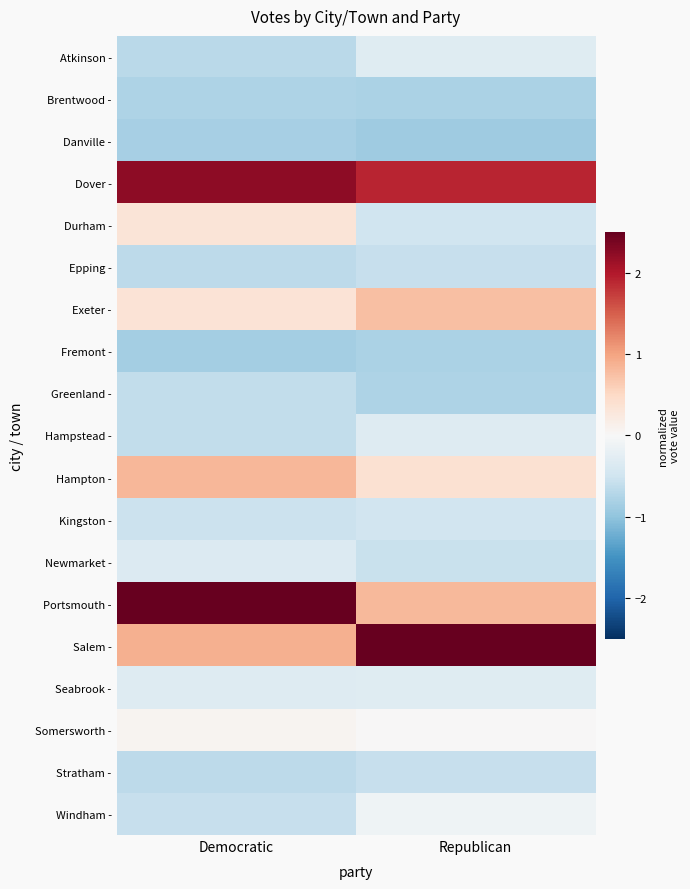

Which label corresponds to the smallest value in the chart?

Republican